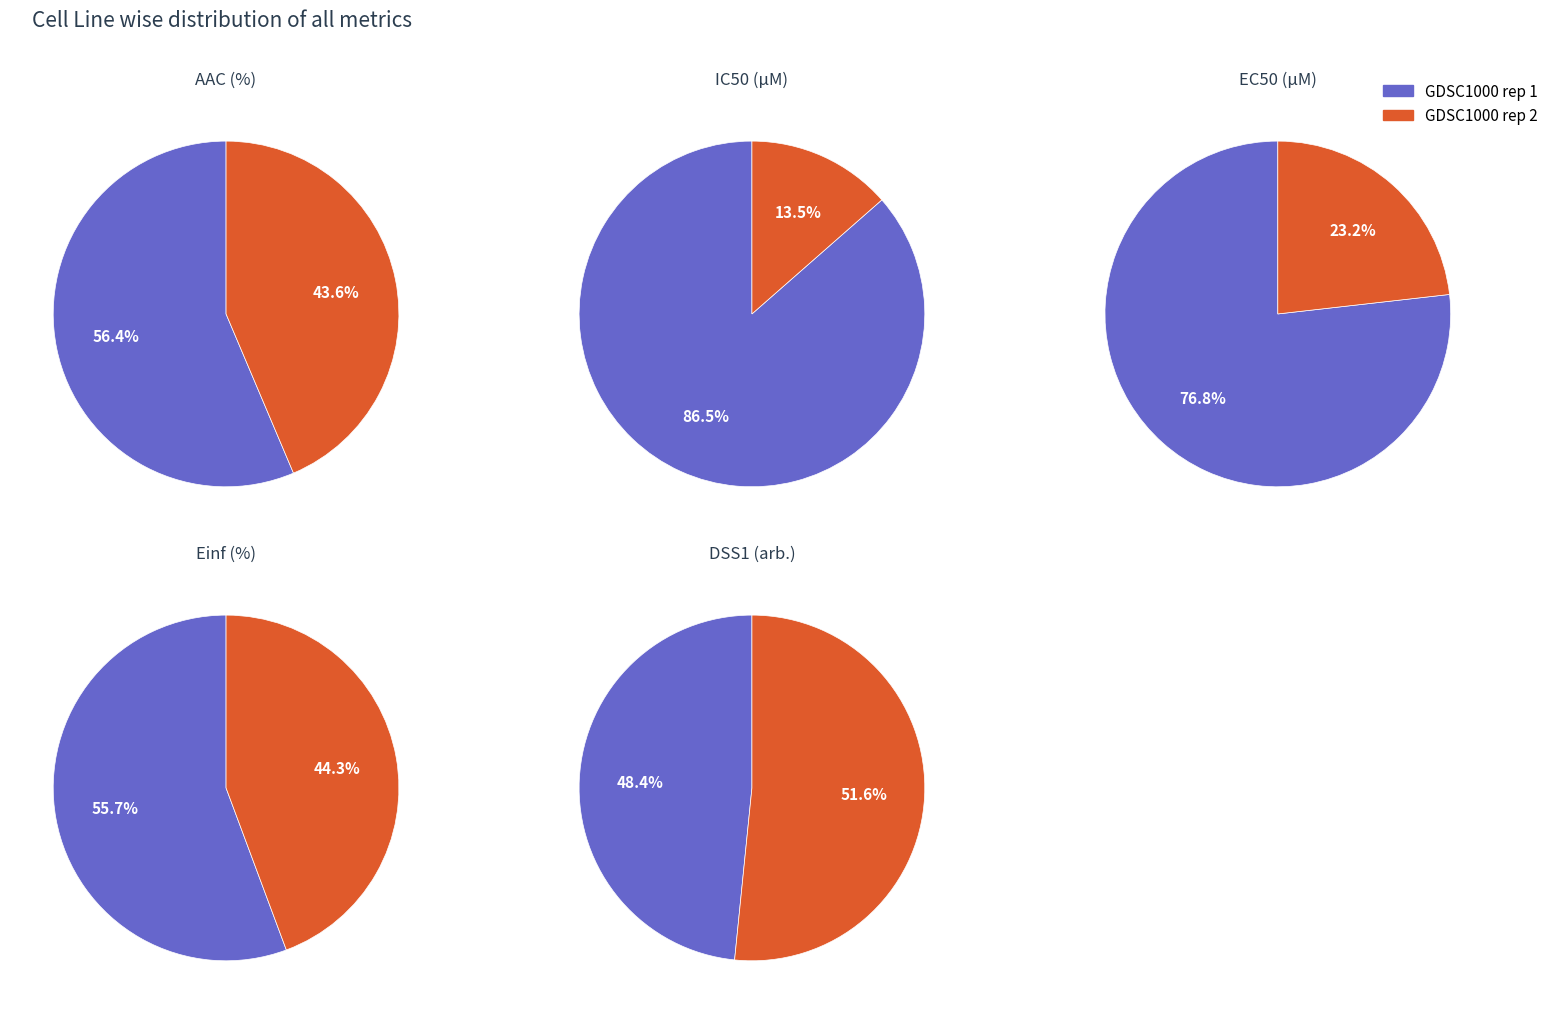

Is it true that GDSC1000 rep 1 is 55% of the pie?

False